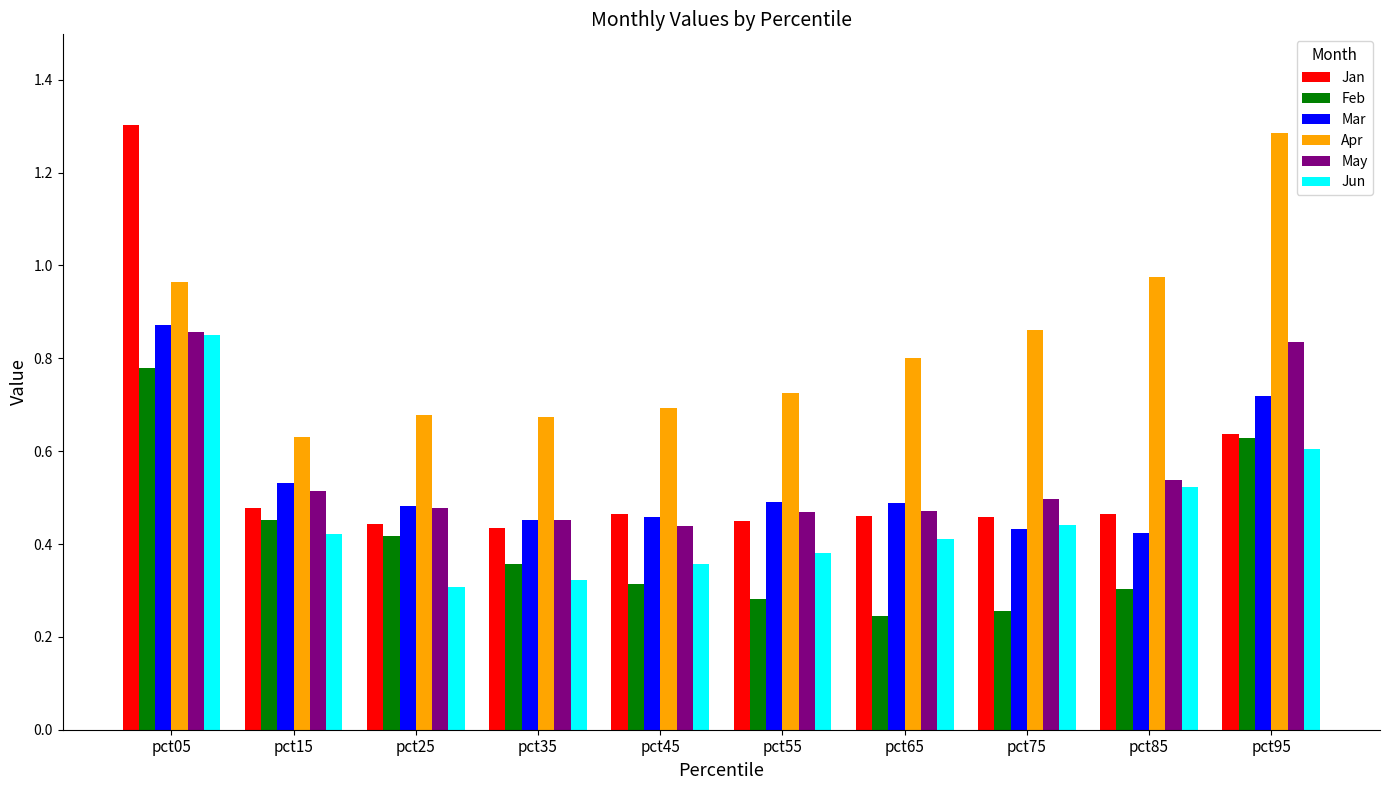

What is the total value across all series at pct75?

2.9